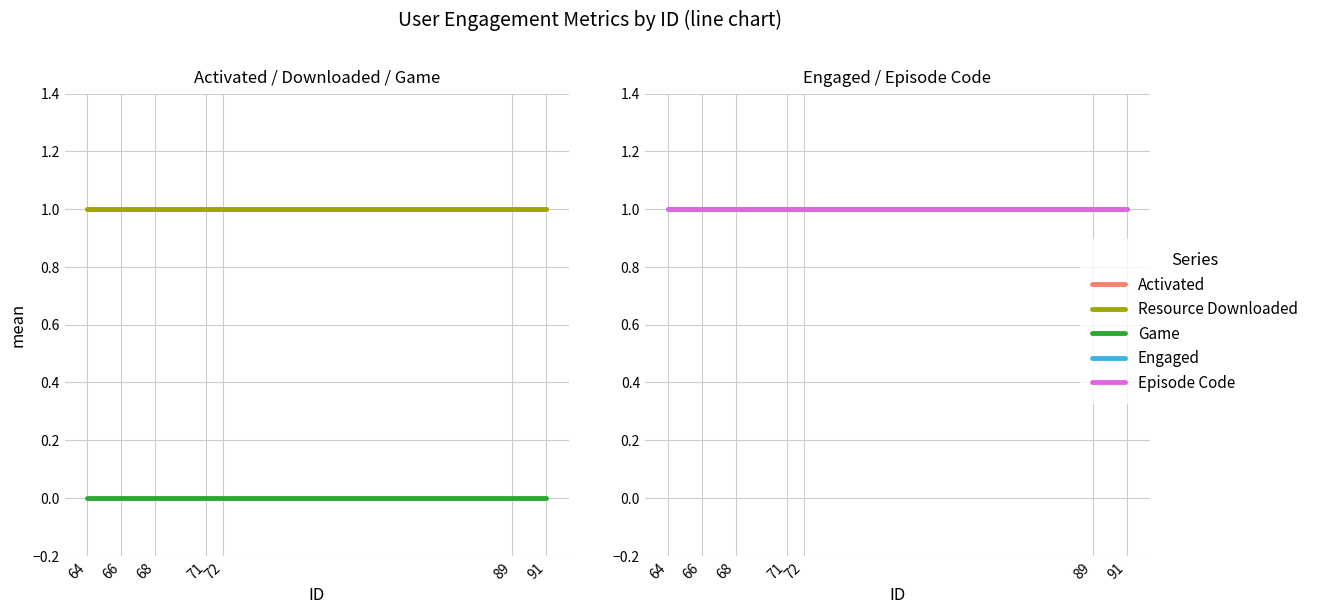

Does the chart have visible grid lines?

Yes